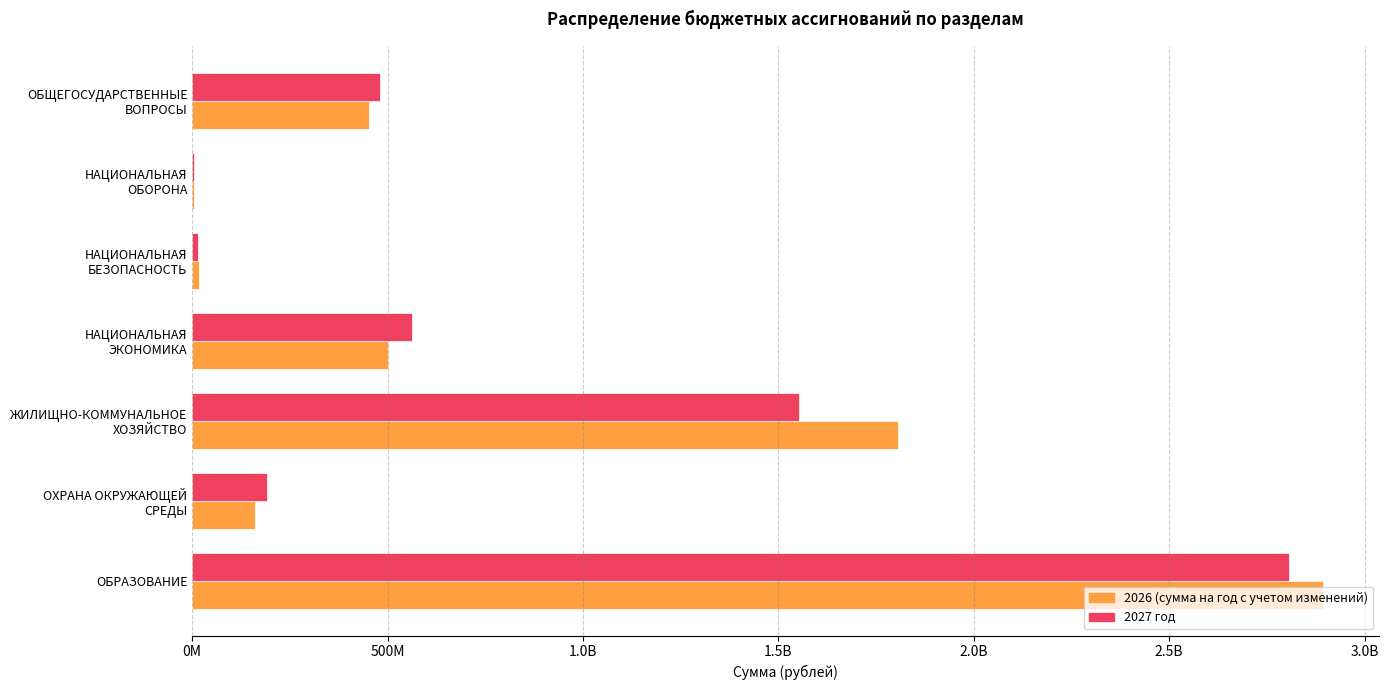

What are all the series names shown in the legend?

2026 (сумма на год с учетом изменений), 2027 год